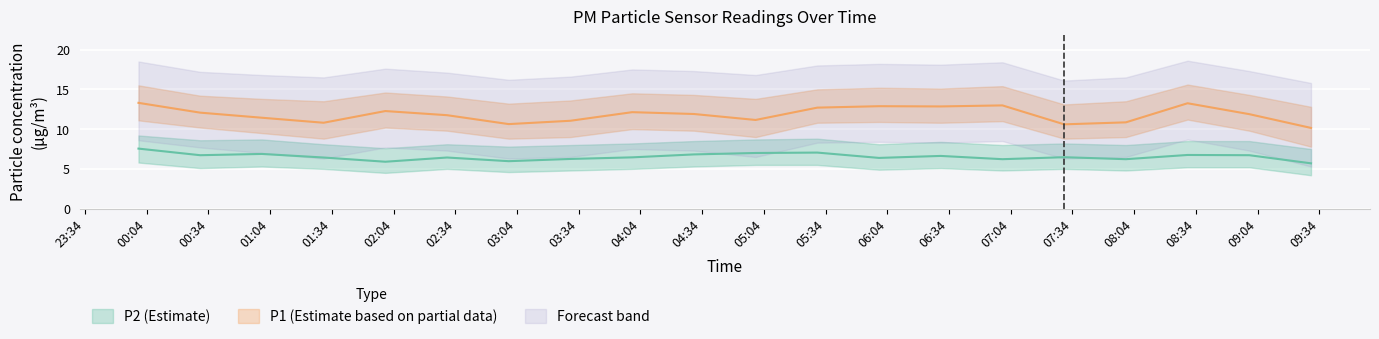

What is the spread (max minus min) of values at 01:30?

4.4